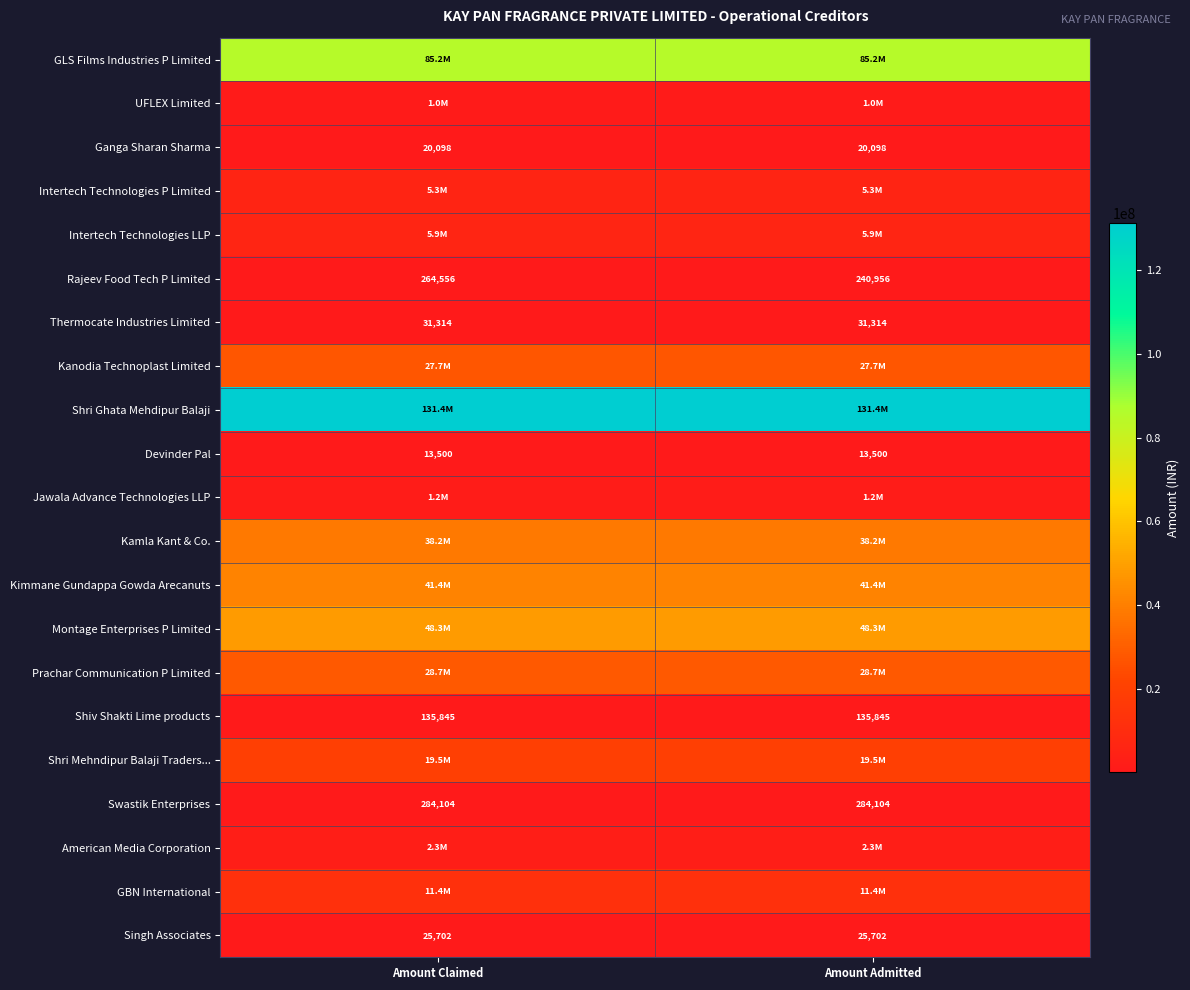

What is the approximate value of Ganga Sharan Sharma at Amount Admitted?

20098